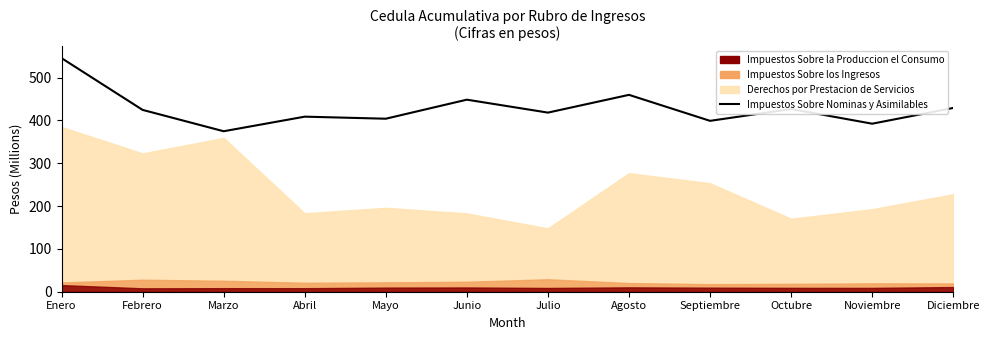

How many data points does each series have?

12